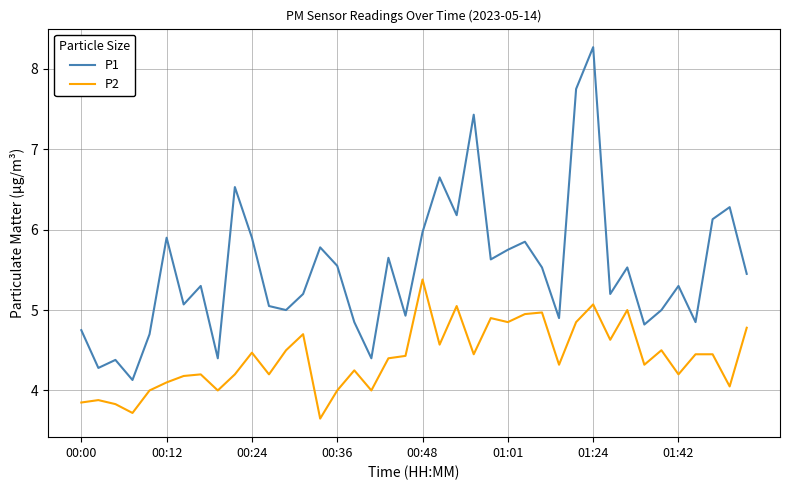

List the series in order of their peak value, lowest first.

P2, P1